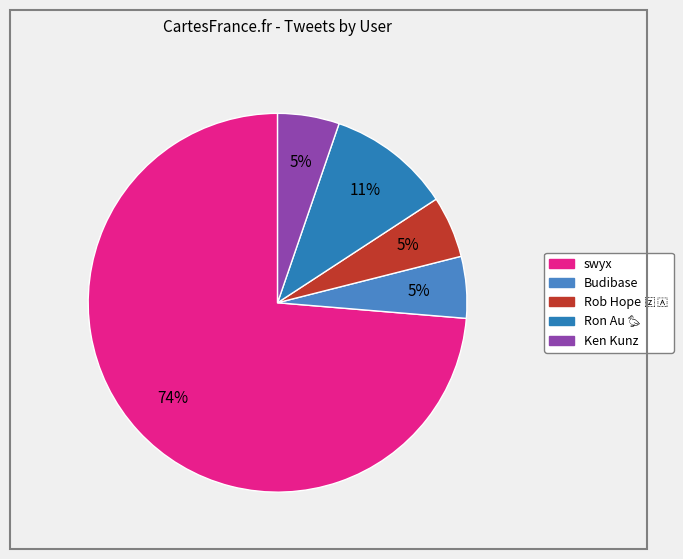

How many segments does this pie chart have?

5